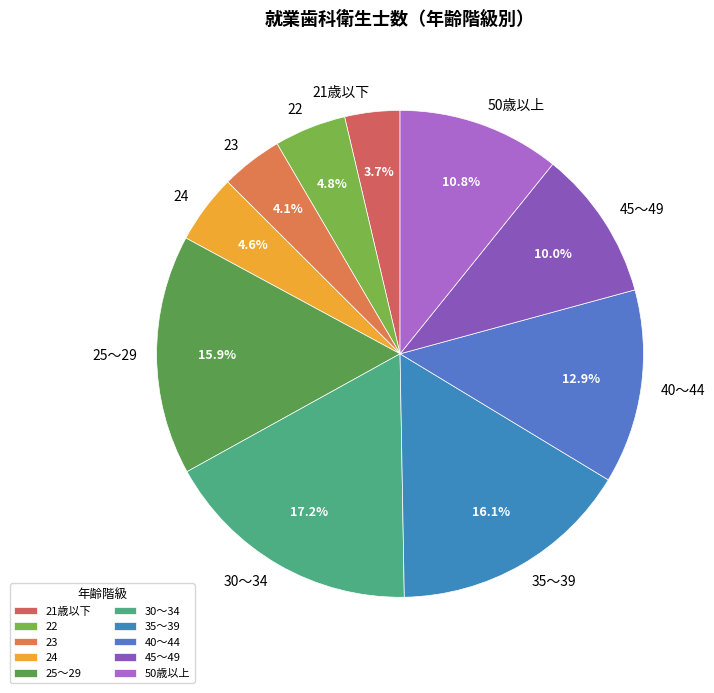

Does any single category account for the majority?

No